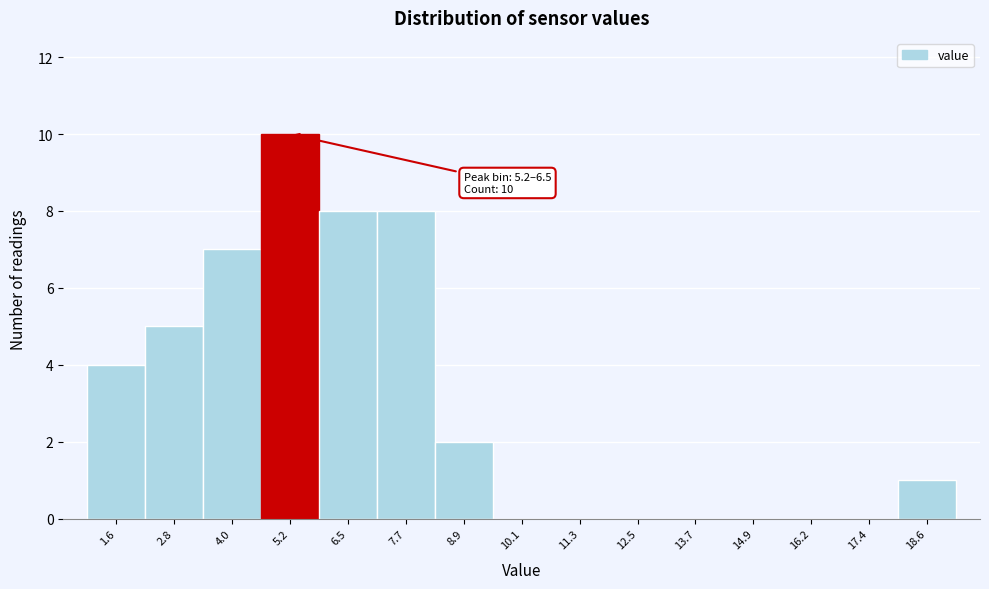

Reading left to right, transcribe all the data shown in this chart.

1.6=4	2.8=5	4.0=7	5.2=10	6.5=8	7.7=8	8.9=2	10.1=0	11.3=0	12.5=0	13.7=0	14.9=0	16.2=0	17.4=0	18.6=1